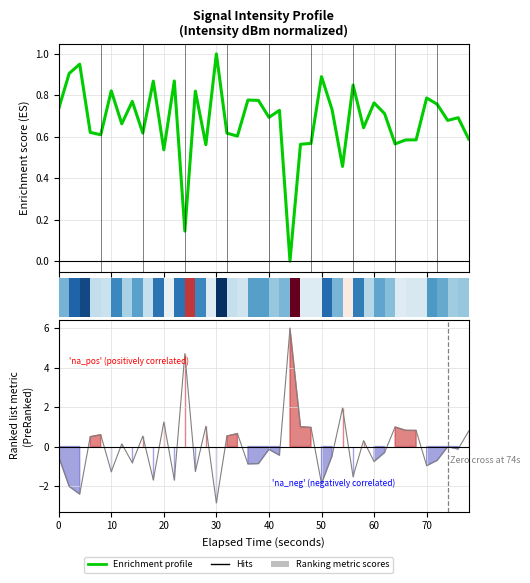

Is it true that the value at 50 is 1.6?

False